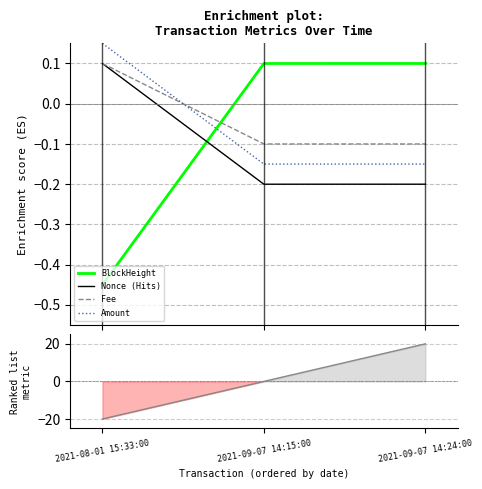

What is the label of the 2nd point from the right?

2021-09-07 14:15:00